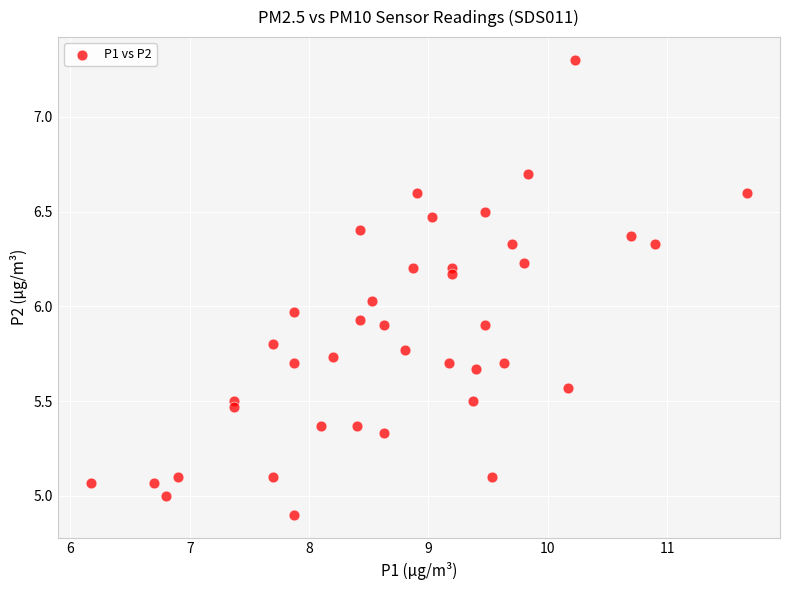

What is the range of Y values (max minus min)?

2.4